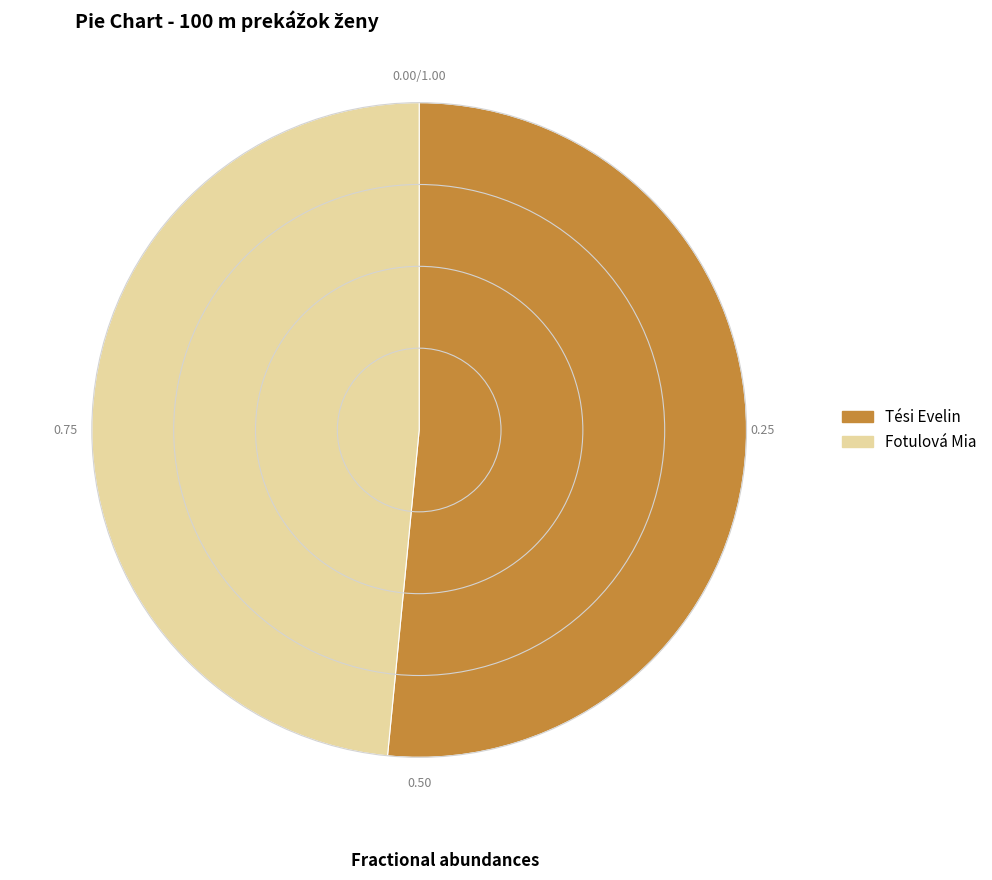

What is the smallest slice in the pie chart?

Fotulová Mia